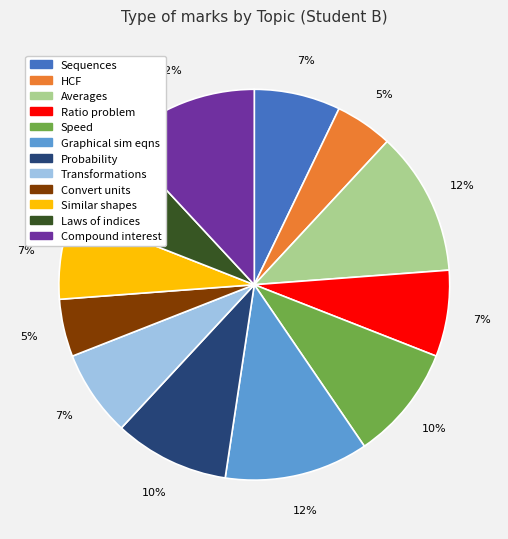

The Transformations slice represents 1% of the pie. True or false?

False